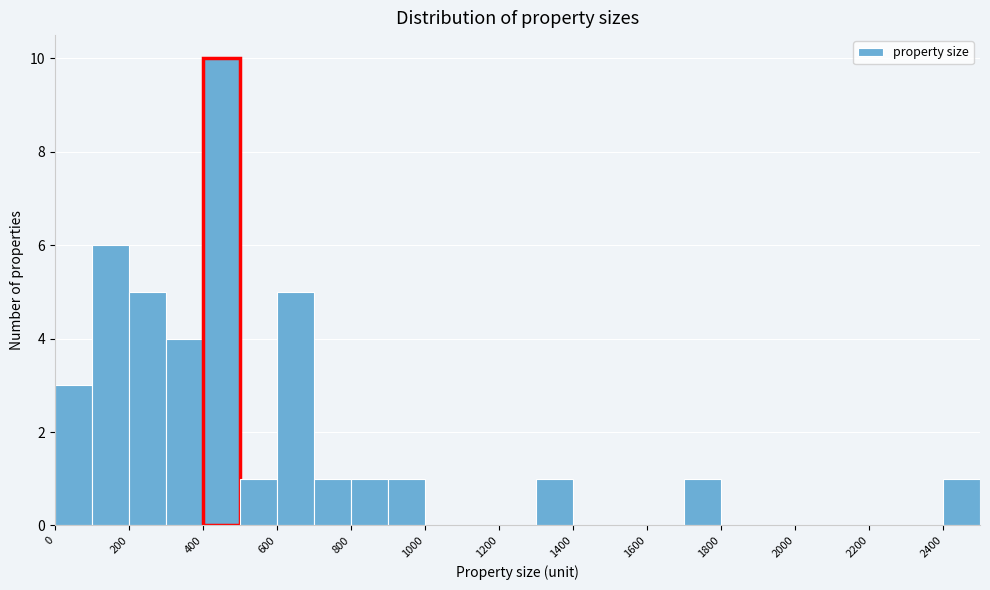

Reading left to right, list every bar in this chart as the range it spans on the x-axis followed by its height. The values are not printed on the chart, so give them approximately, as read against the axis.

0 to 100: 3
100 to 200: 6
200 to 300: 5
300 to 400: 4
400 to 500: 10
500 to 600: 1
600 to 700: 5
700 to 800: 1
800 to 900: 1
900 to 1000: 1
1000 to 1100: 0
1100 to 1200: 0
1200 to 1300: 0
1300 to 1400: 1
1400 to 1500: 0
1500 to 1600: 0
1600 to 1700: 0
1700 to 1800: 1
1800 to 1900: 0
1900 to 2000: 0
2000 to 2100: 0
2100 to 2200: 0
2200 to 2300: 0
2300 to 2400: 0
2400 to 2500: 1